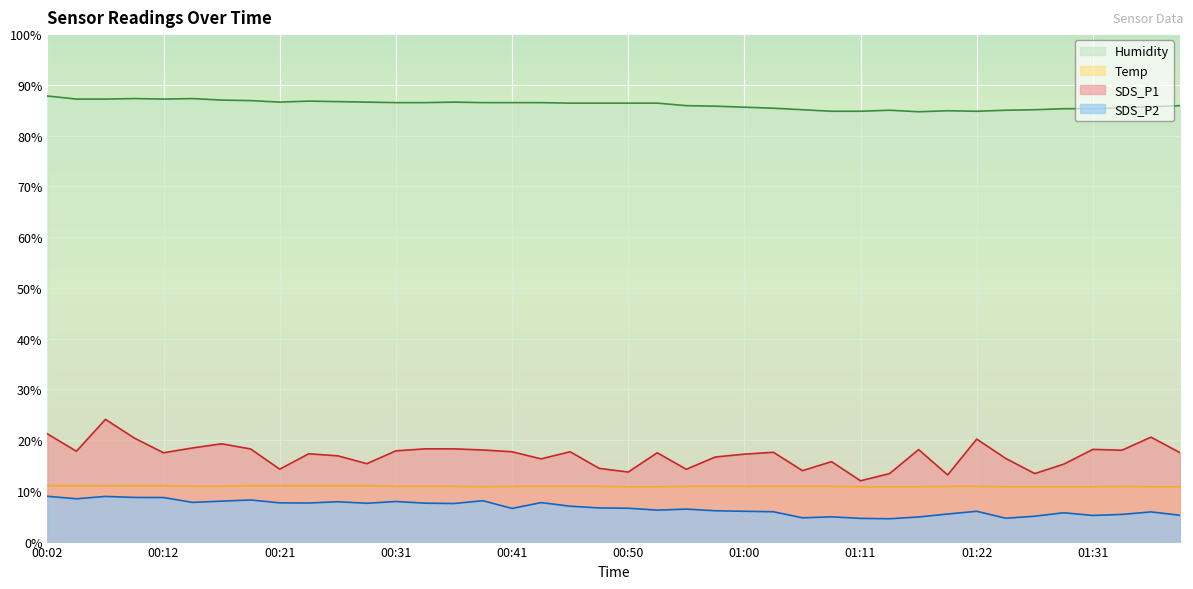

Reading left to right, transcribe all the data shown in this chart.

SDS_P1: 00:02=21.2	00:04=17.8	00:07=24.1	00:09=20.4	00:12=17.5	00:14=18.4	00:16=19.3	00:19=18.2	00:21=14.3	00:24=17.3	00:26=16.9	00:29=15.3	00:31=17.9	00:33=18.3	00:36=18.3	00:38=18.1	00:41=17.7	00:43=16.3	00:46=17.7	00:48=14.4	00:50=13.7	00:53=17.5	00:55=14.2	00:58=16.7	01:00=17.2	01:03=17.6	01:06=14.0	01:08=15.8	01:11=12.0	01:13=13.4	01:16=18.1	01:19=13.1	01:22=20.2	01:24=16.4	01:27=13.4	01:29=15.3	01:31=18.2	01:34=18.0	01:36=20.6	01:39=17.5
SDS_P2: 00:02=8.9	00:04=8.4	00:07=8.9	00:09=8.7	00:12=8.7	00:14=7.7	00:16=8.0	00:19=8.2	00:21=7.6	00:24=7.6	00:26=7.8	00:29=7.5	00:31=7.9	00:33=7.6	00:36=7.5	00:38=8.1	00:41=6.5	00:43=7.7	00:46=7.0	00:48=6.6	00:50=6.6	00:53=6.2	00:55=6.4	00:58=6.1	01:00=6.0	01:03=5.9	01:06=4.7	01:08=4.9	01:11=4.6	01:13=4.5	01:16=4.8	01:19=5.4	01:22=6.0	01:24=4.6	01:27=5.0	01:29=5.7	01:31=5.2	01:34=5.3	01:36=5.8	01:39=5.2
Humidity: 00:02=87.8	00:04=87.2	00:07=87.2	00:09=87.3	00:12=87.2	00:14=87.3	00:16=87.0	00:19=86.9	00:21=86.6	00:24=86.8	00:26=86.7	00:29=86.6	00:31=86.5	00:33=86.5	00:36=86.6	00:38=86.5	00:41=86.5	00:43=86.5	00:46=86.4	00:48=86.4	00:50=86.4	00:53=86.4	00:55=85.9	00:58=85.8	01:00=85.6	01:03=85.4	01:06=85.1	01:08=84.8	01:11=84.8	01:13=85.0	01:16=84.7	01:19=84.9	01:22=84.8	01:24=85.0	01:27=85.1	01:29=85.3	01:31=85.3	01:34=85.5	01:36=85.7	01:39=85.9
Temp: 00:02=11.0	00:04=11.0	00:07=11.0	00:09=11.0	00:12=11.0	00:14=10.9	00:16=10.9	00:19=11.0	00:21=11.0	00:24=11.0	00:26=11.0	00:29=11.0	00:31=10.9	00:33=10.9	00:36=10.9	00:38=10.8	00:41=10.9	00:43=10.9	00:46=10.9	00:48=10.9	00:50=10.8	00:53=10.8	00:55=10.9	00:58=10.9	01:00=10.9	01:03=10.9	01:06=10.9	01:08=10.9	01:11=10.8	01:13=10.8	01:16=10.8	01:19=10.9	01:22=10.9	01:24=10.8	01:27=10.8	01:29=10.8	01:31=10.8	01:34=10.9	01:36=10.8	01:39=10.8